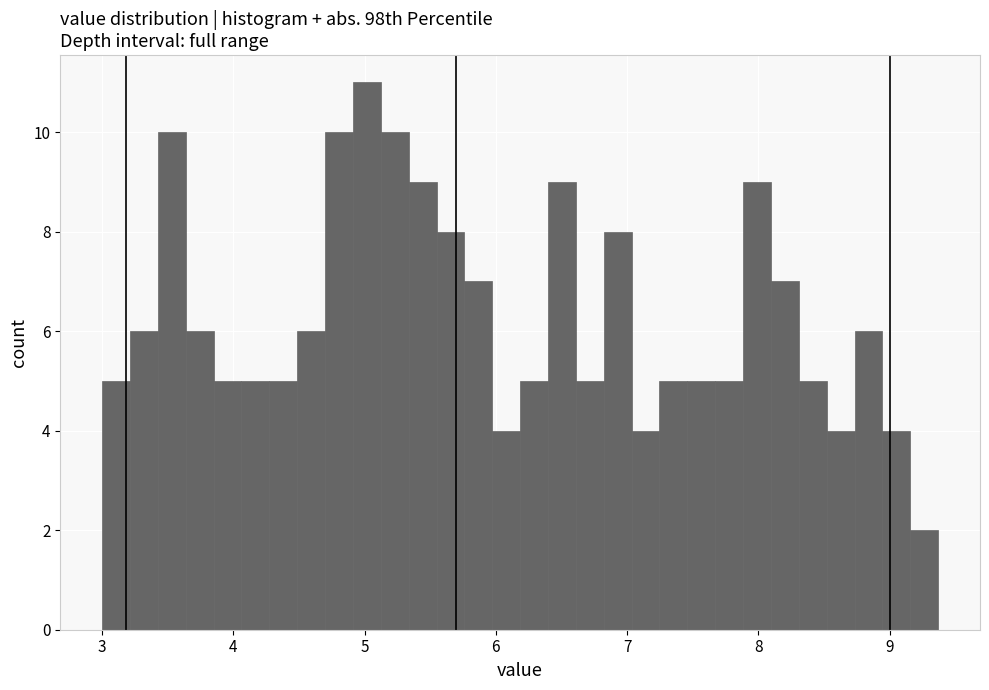

Read against the x-axis, roughly where is the centre of the tallest bar?

5.0